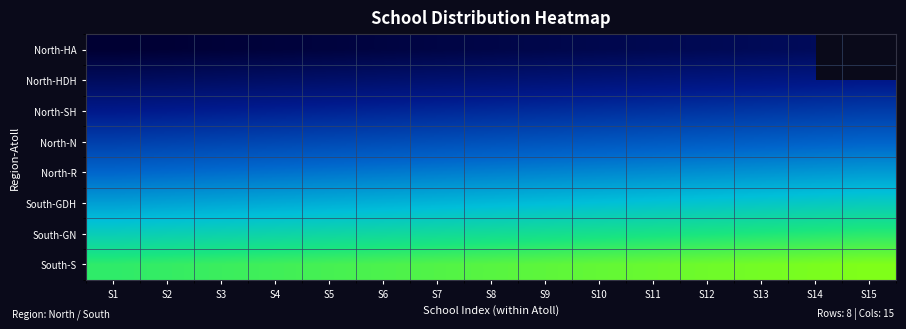

Where is North-HDH nearest to the value 22?

S8